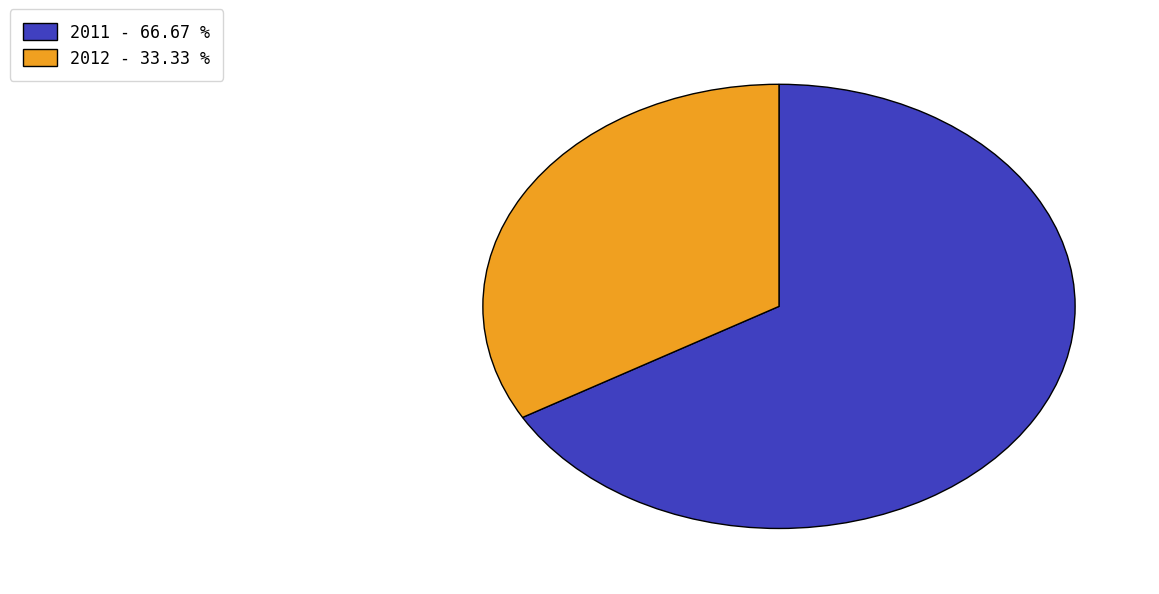

Between 2011 - 66.67 % and 2012 - 33.33 %, which is larger?

2011 - 66.67 %